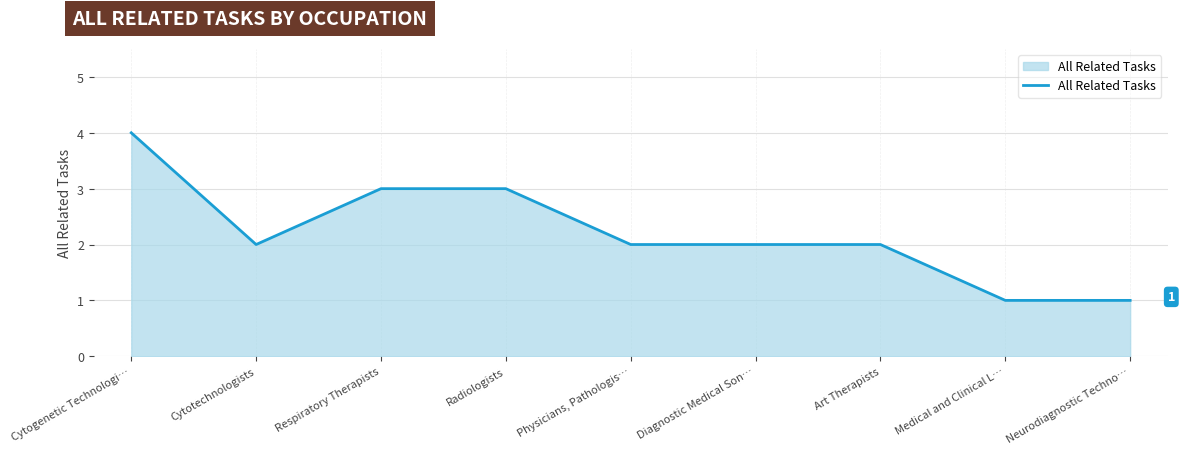

What is the difference between the values at Cytogenetic Technologi… and Respiratory Therapists?

1